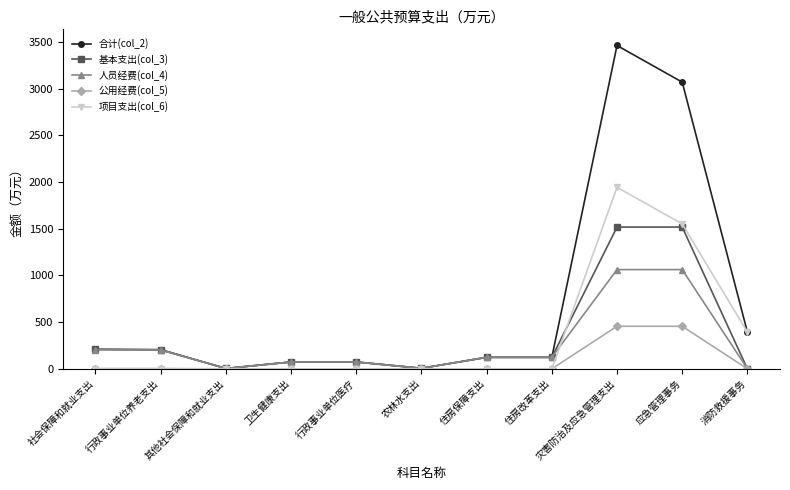

Where is the first local minimum for 基本支出(col_3)?

其他社会保障和就业支出